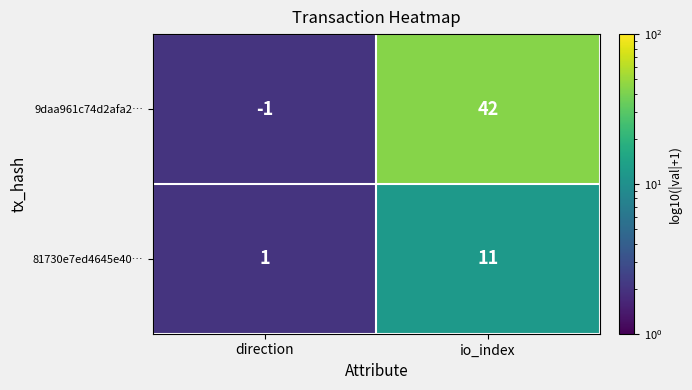

What is the greatest value displayed?

42